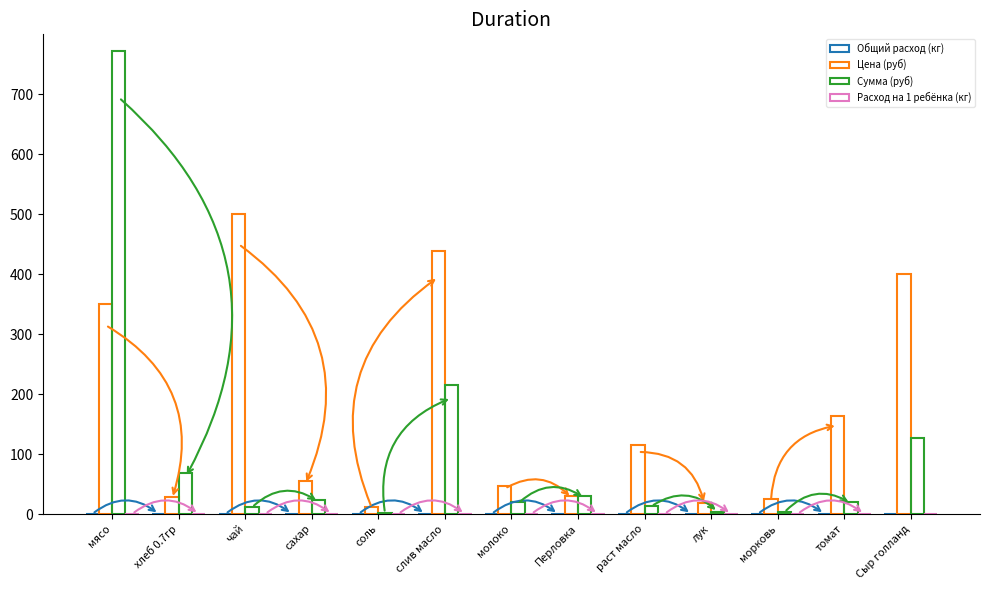

List the labels in order of Сумма (руб) value, largest first.

мясо, слив масло, Сыр голланд, хлеб 0.7гр, Перловка, сахар, томат, молоко, раст масло, чай, лук, морковь, соль